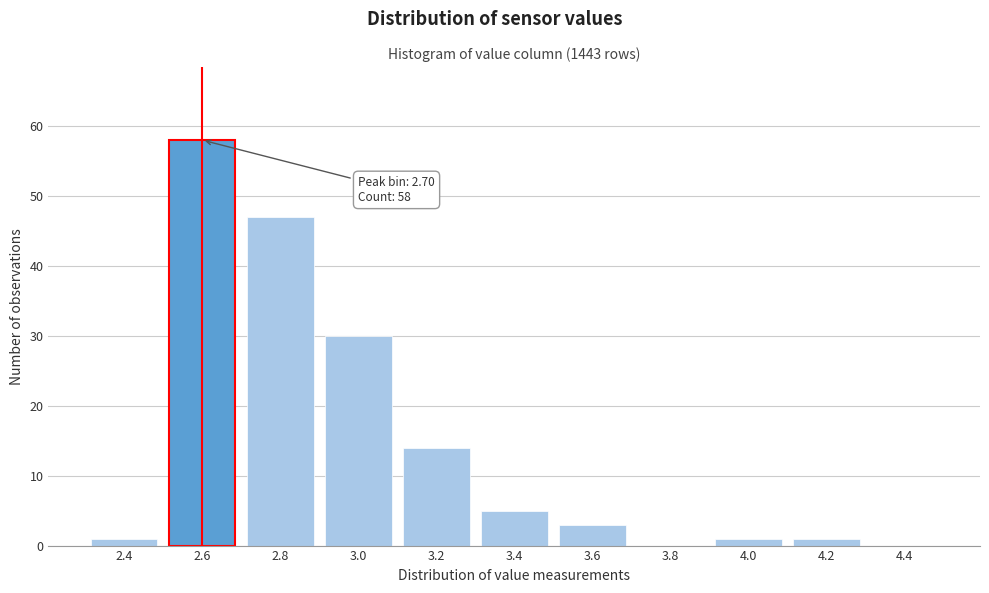

Reading left to right, list all the values displayed in this chart.

2.4=1	2.6=58	2.8=47	3.0=30	3.2=14	3.4=5	3.6=3	3.8=0	4.0=1	4.2=1	4.4=0